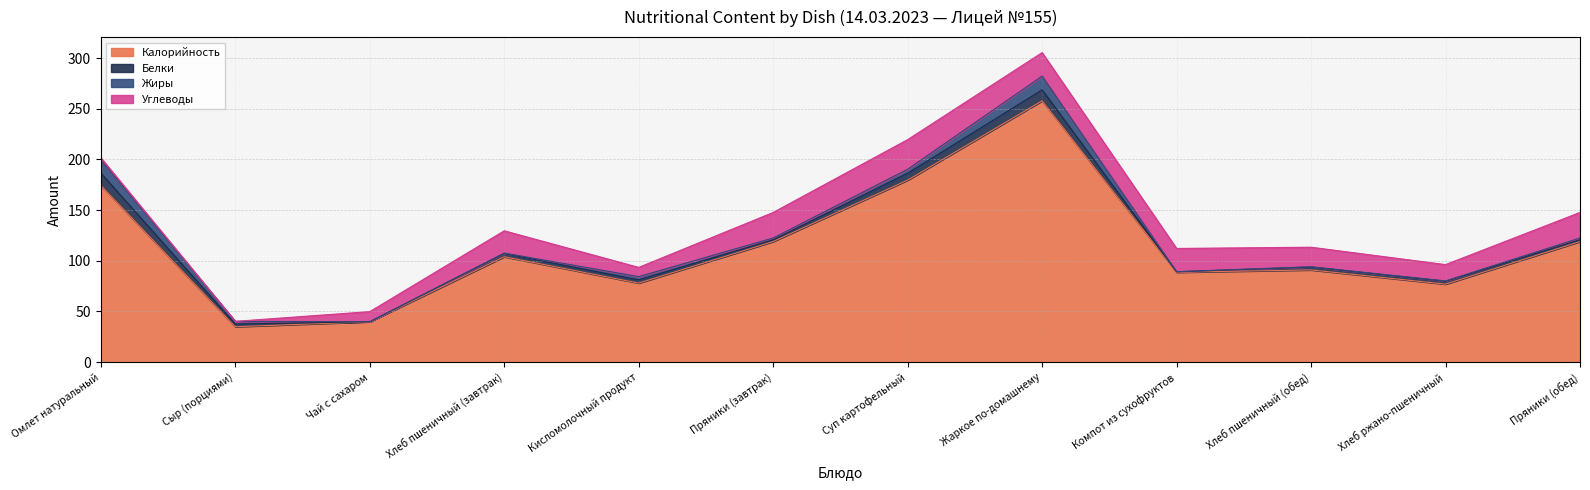

True or false: Жиры has more than 1 points higher than both neighbors.

True